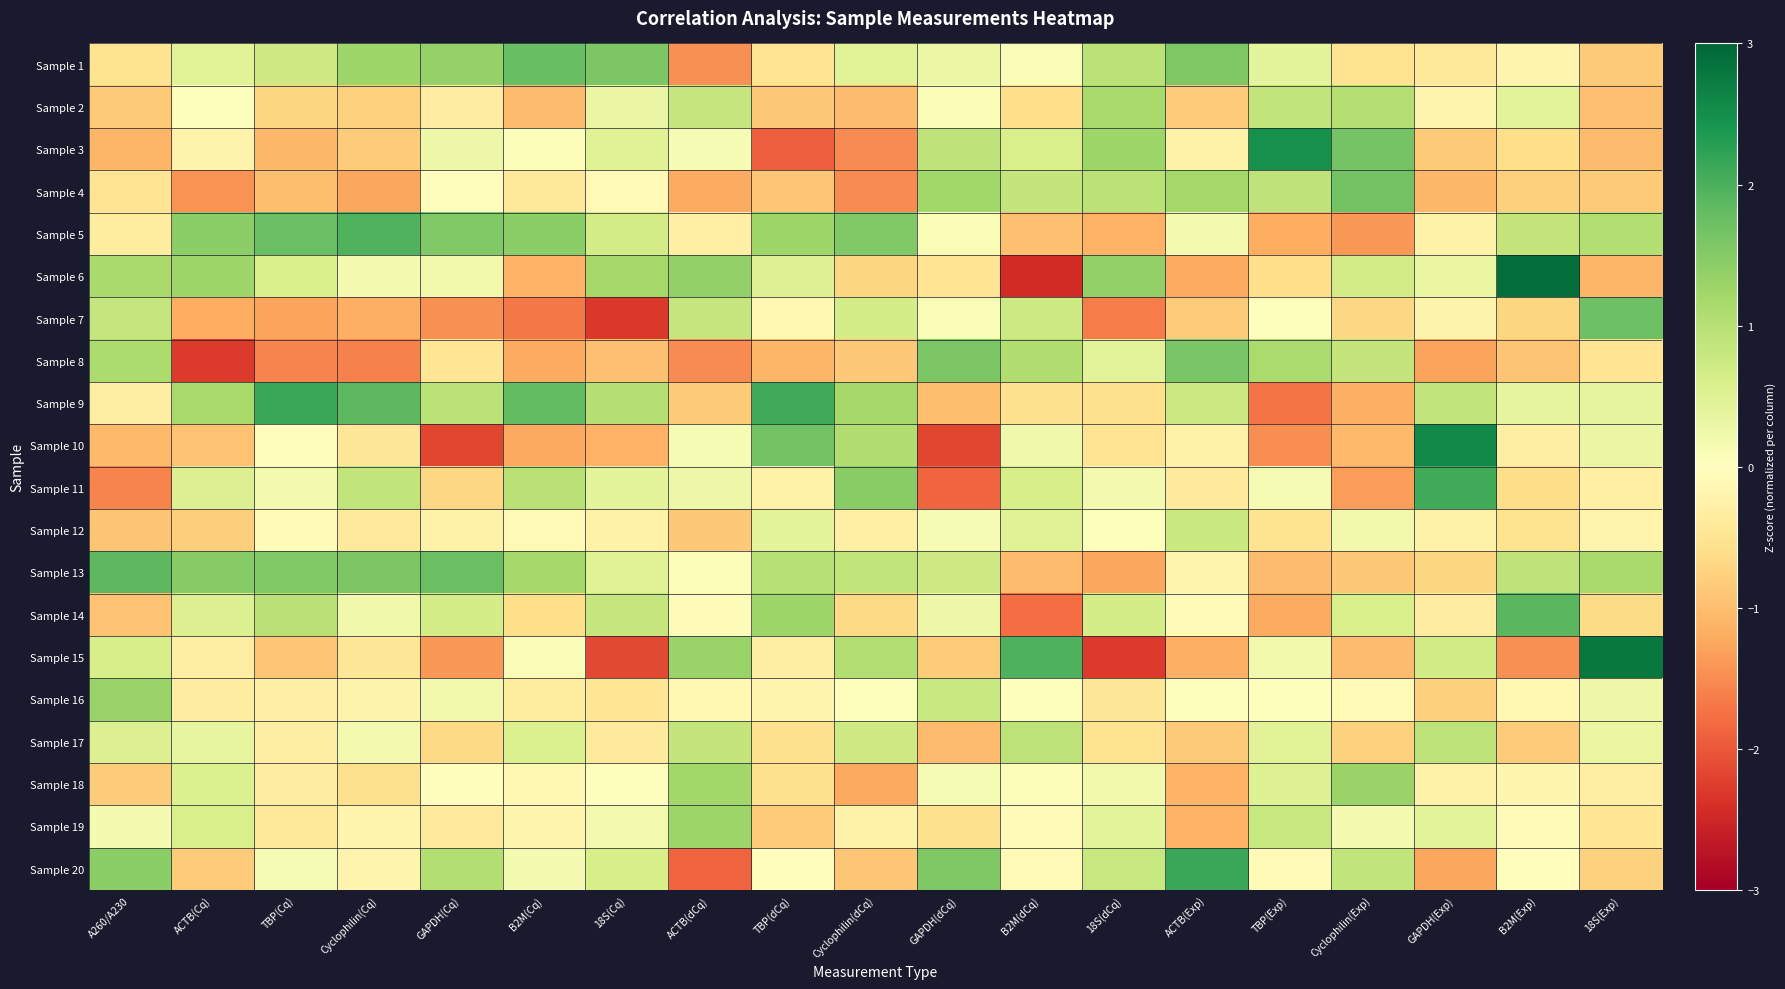

Which series has the widest spread of values?

Sample 6